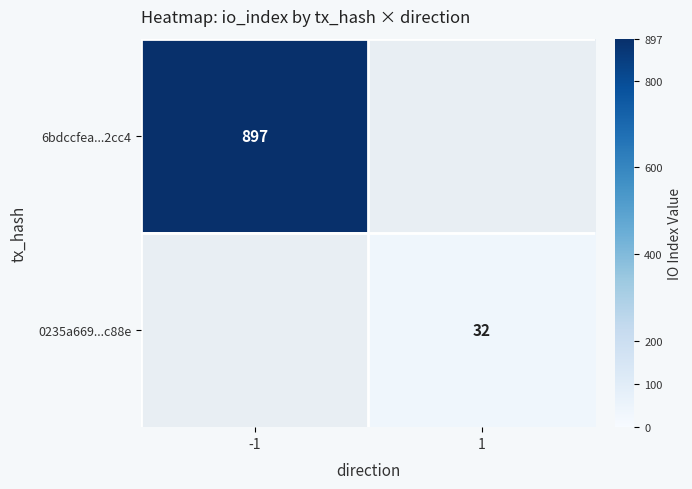

True or false: 6bdccfea...2cc4 has a value of 897 at -1.

True